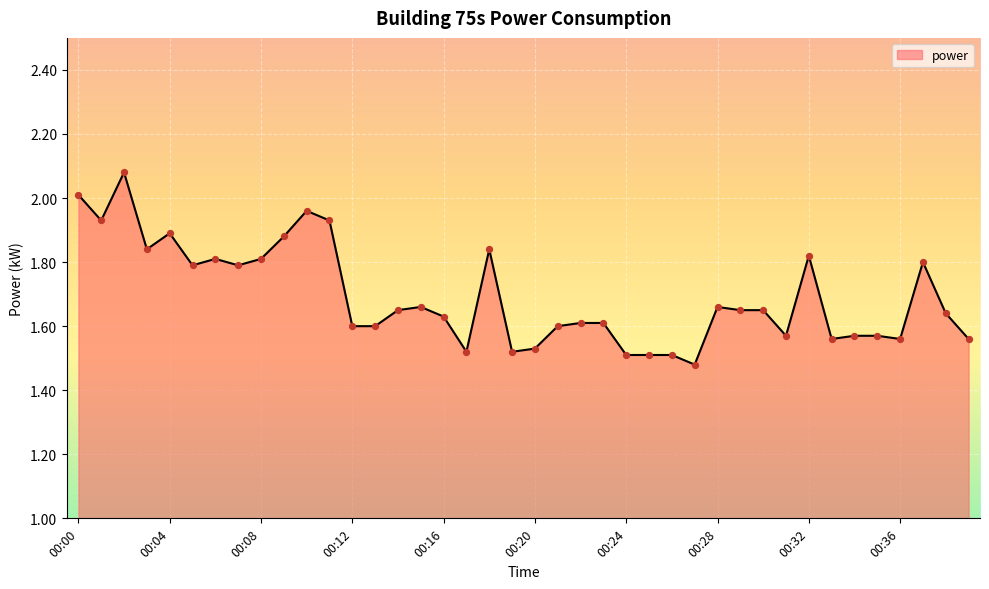

What is the difference between the maximum and minimum values?

0.6